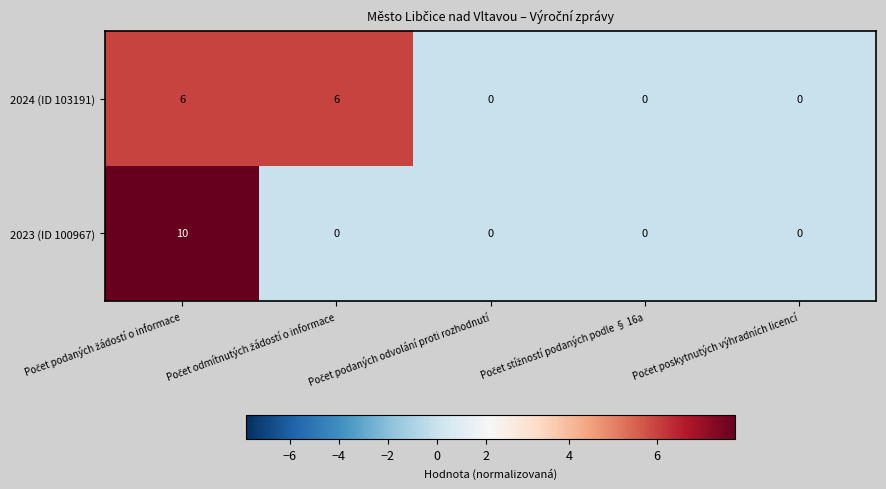

How many categories are shown in the chart?

5